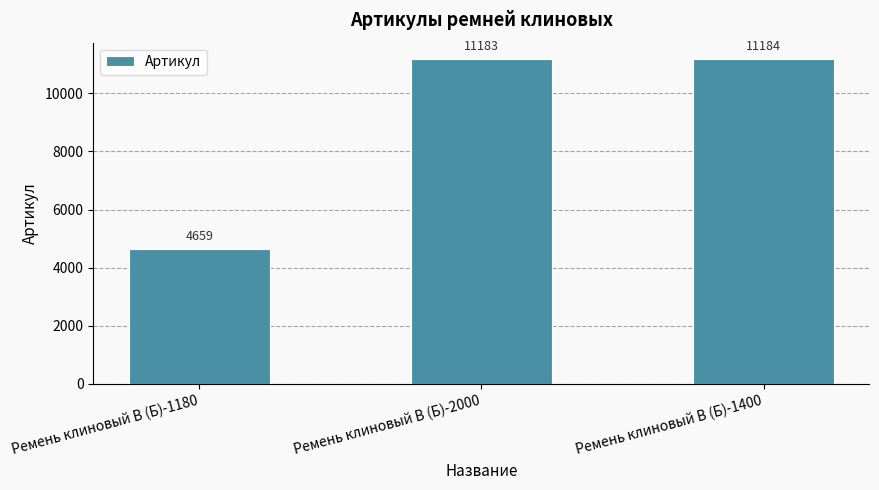

What is the difference between the values at Ремень клиновый В (Б)-1180 and Ремень клиновый В (Б)-1400?

6525